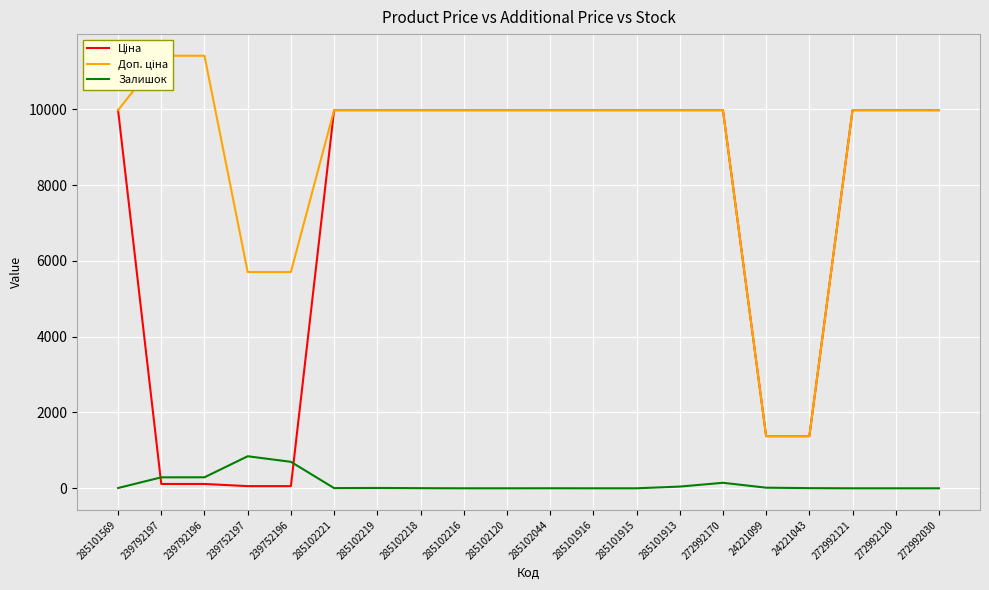

Does the chart display data point markers on the line(s)?

No